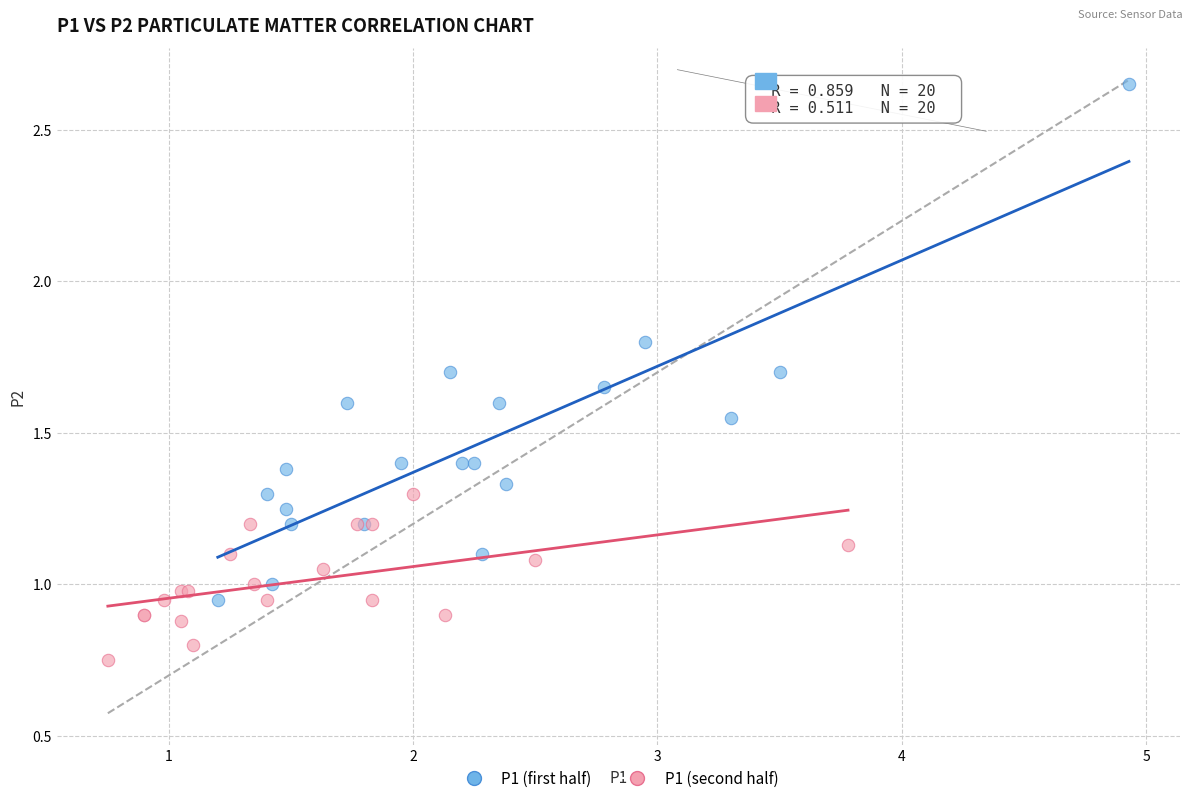

Which series contains the highest Y value?

P1 (first half)